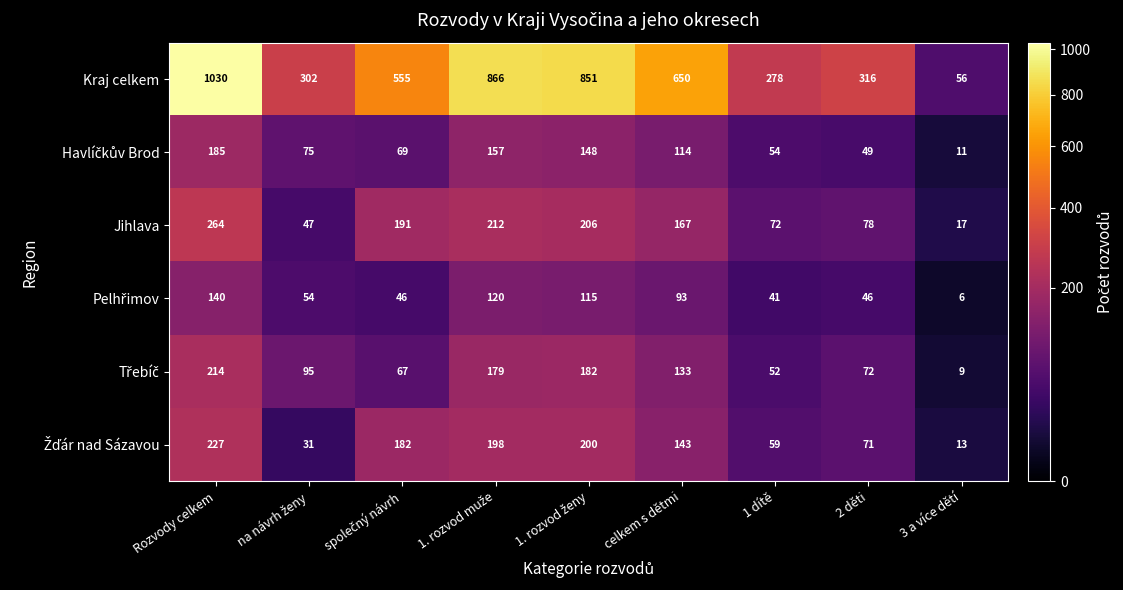

What is the maximum value for Jihlava?

264